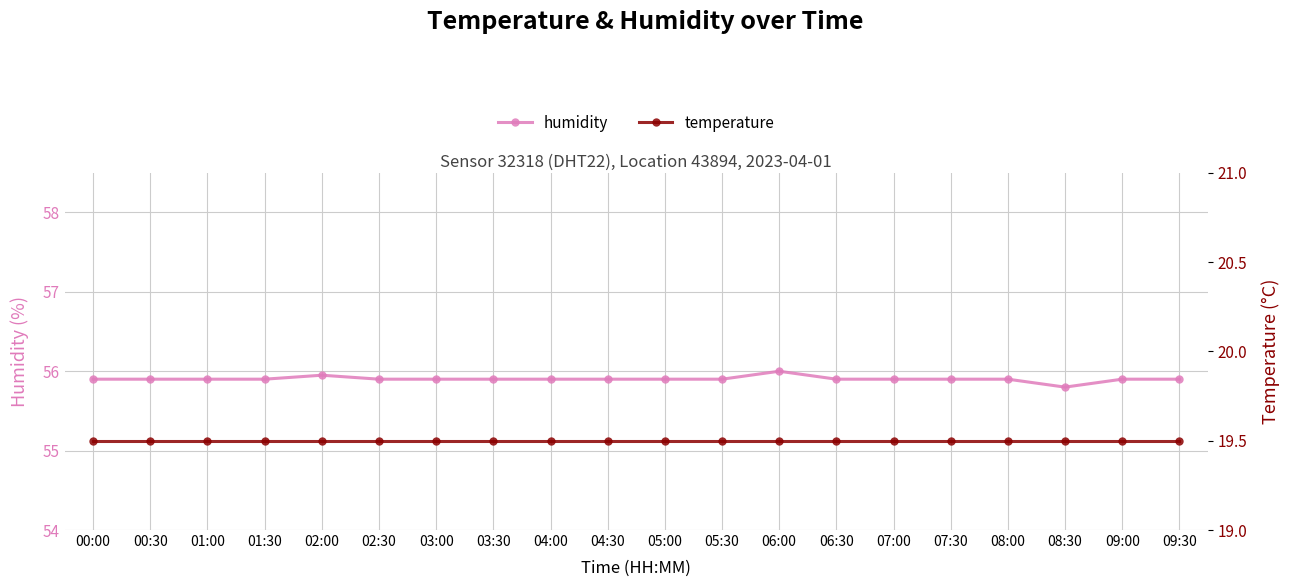

Which category has the lowest value in the humidity series?

08:30